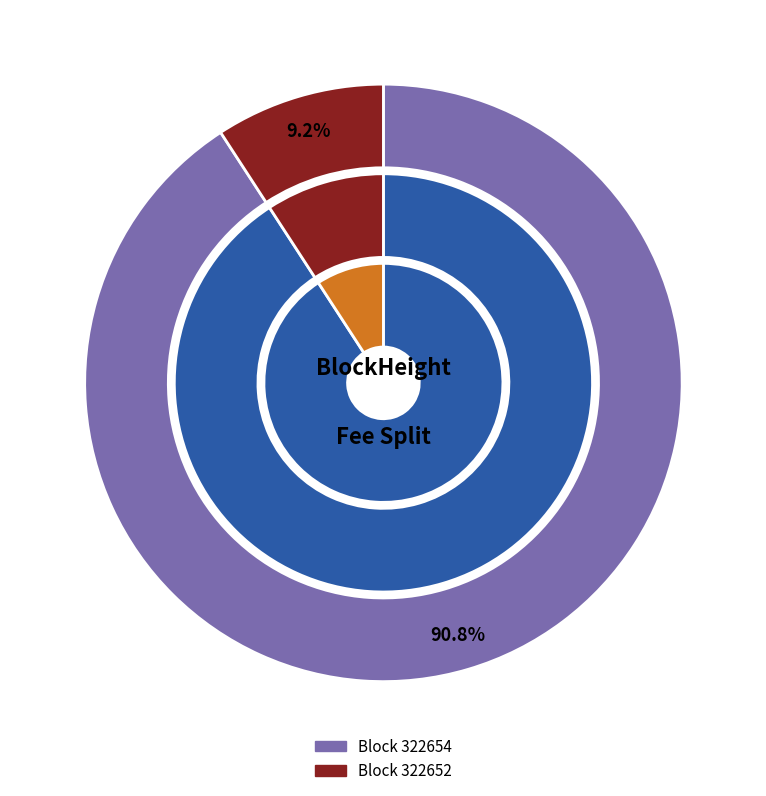

True or false: 322652 accounts for 9% of the total.

True